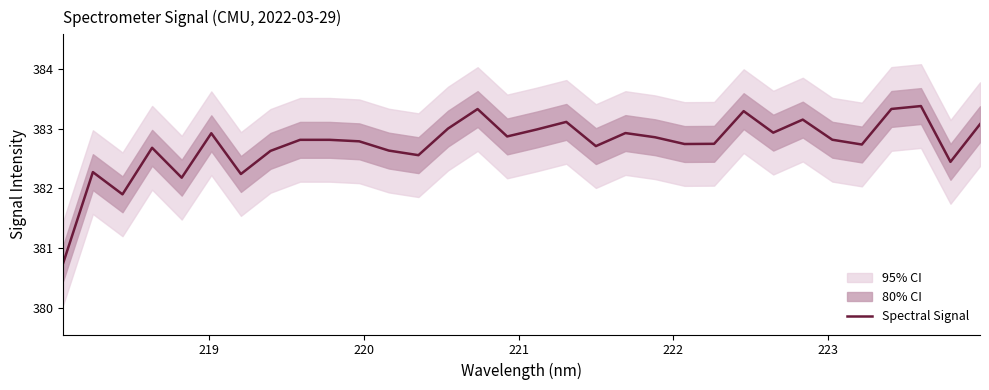

True or false: the data shows 137.3 at 7.

False